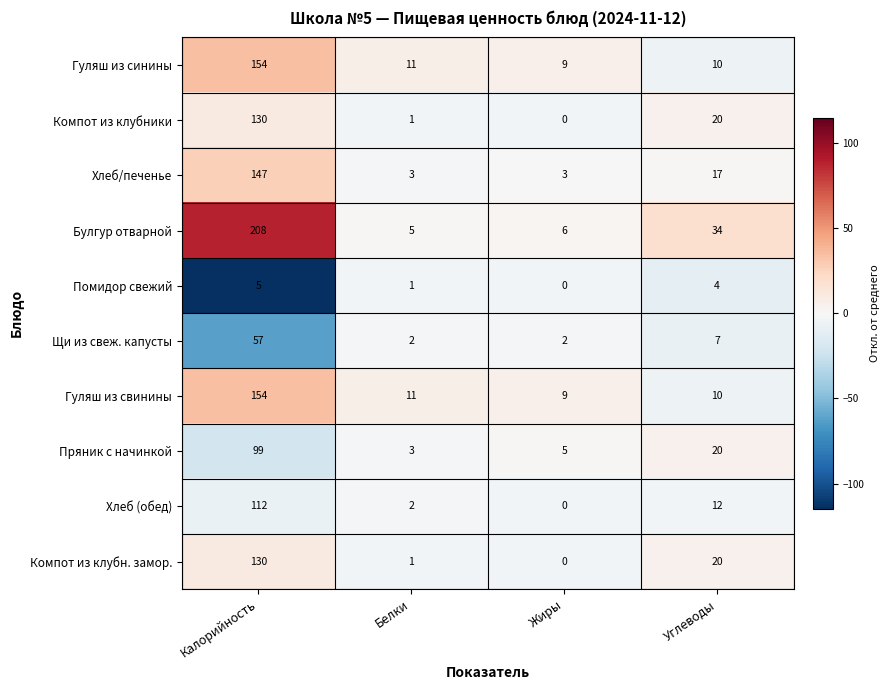

The value of Щи из свеж. капусты at Калорийность is 92. True or false?

False